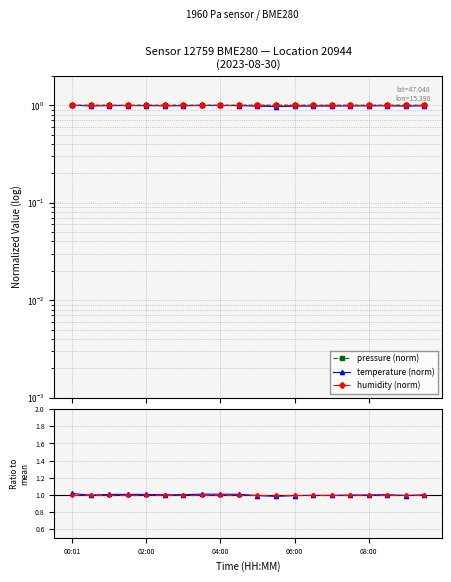

How many data points in temp ratio are less than 1?

9